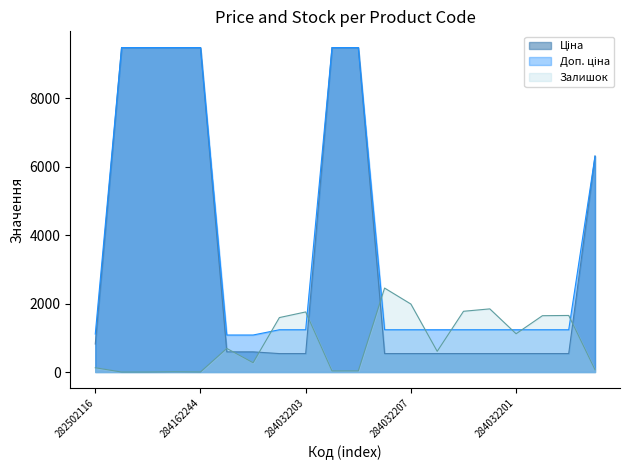

What are all the series names shown in the legend?

Ціна, Доп. ціна, Залишок